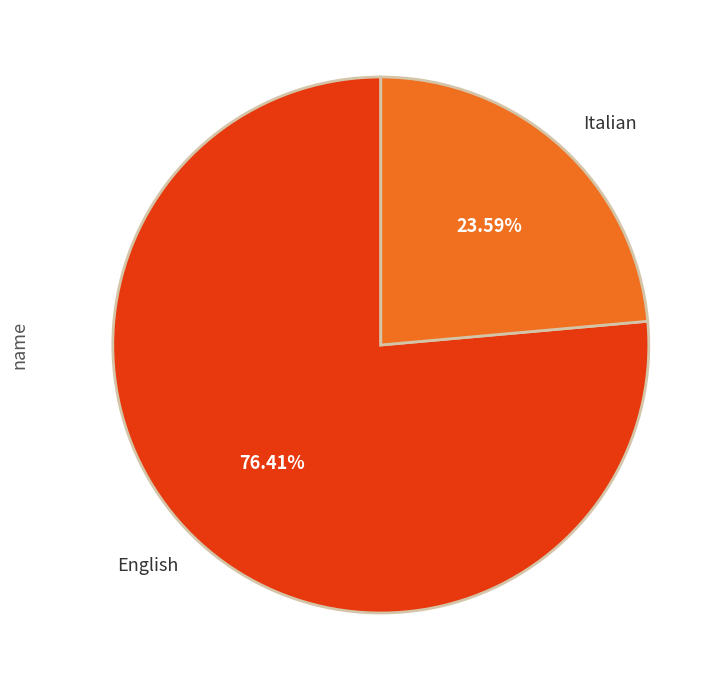

Combined, do English and Italian account for over 50%?

Yes